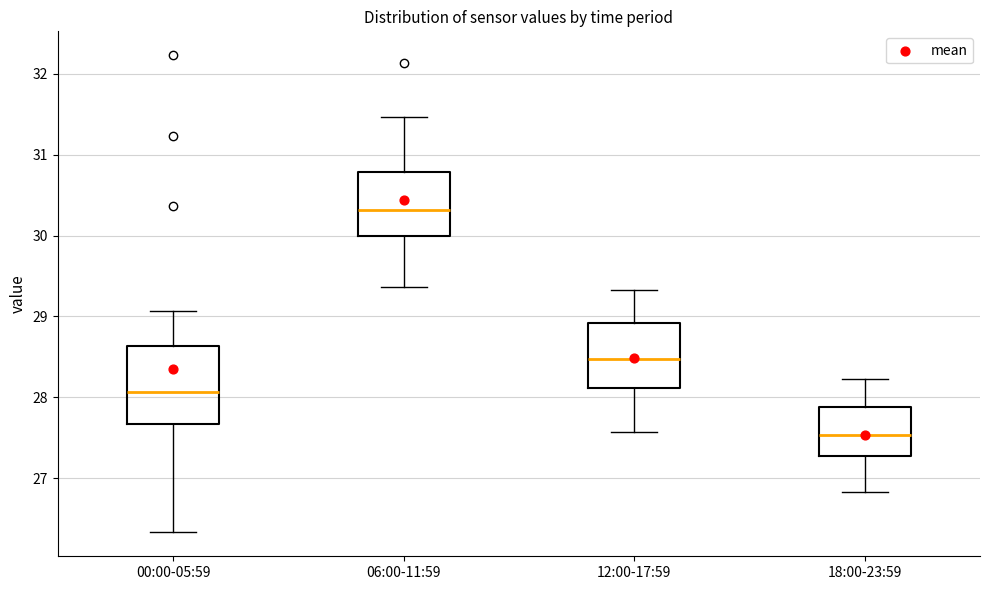

Comparing the boxes themselves (not the whiskers), which one is the tallest?

00:00-05:59